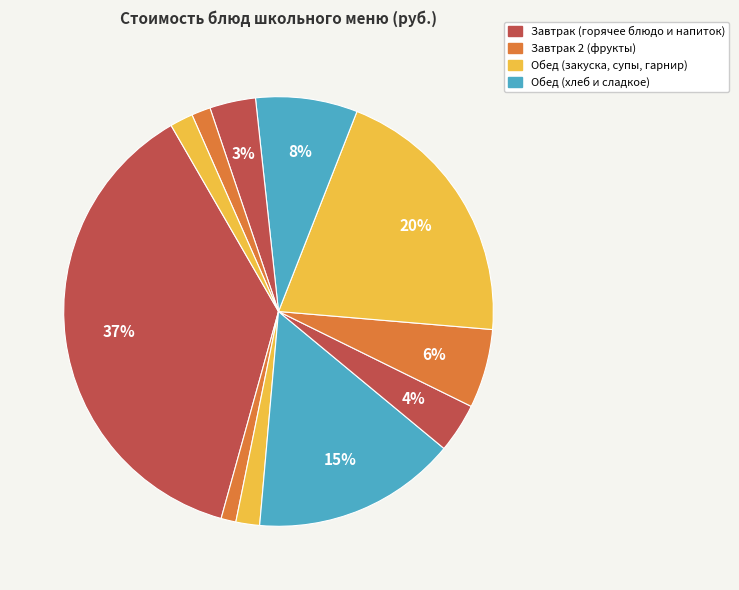

How many segments does this pie chart have?

11